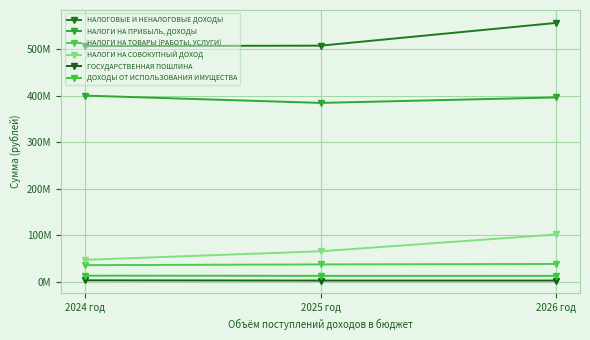

What are all the series names shown in the legend?

НАЛОГОВЫЕ И НЕНАЛОГОВЫЕ ДОХОДЫ, НАЛОГИ НА ПРИБЫЛЬ, ДОХОДЫ, НАЛОГИ НА ТОВАРЫ (РАБОТЫ, УСЛУГИ), НАЛОГИ НА СОВОКУПНЫЙ ДОХОД, ГОСУДАРСТВЕННАЯ ПОШЛИНА, ДОХОДЫ ОТ ИСПОЛЬЗОВАНИЯ ИМУЩЕСТВА